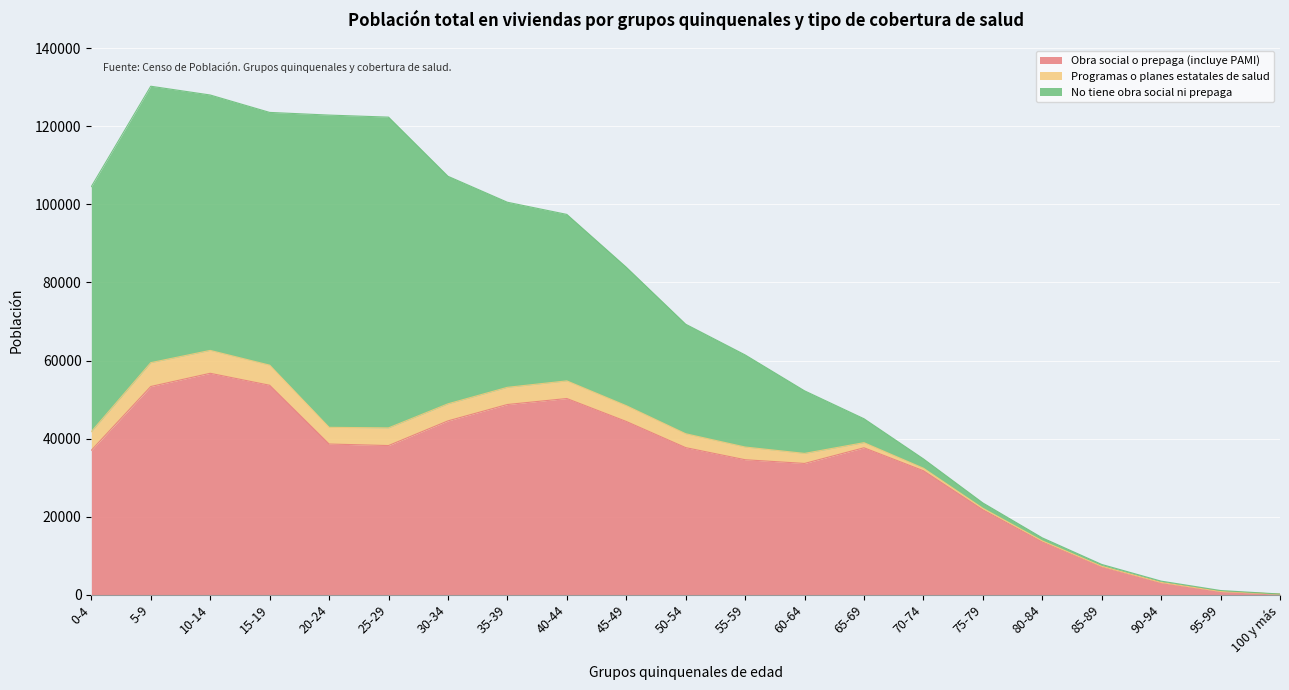

Is the value of No tiene obra social ni prepaga at 55-59 greater than the value of Obra social o prepaga (incluye PAMI) at 85-89?

Yes